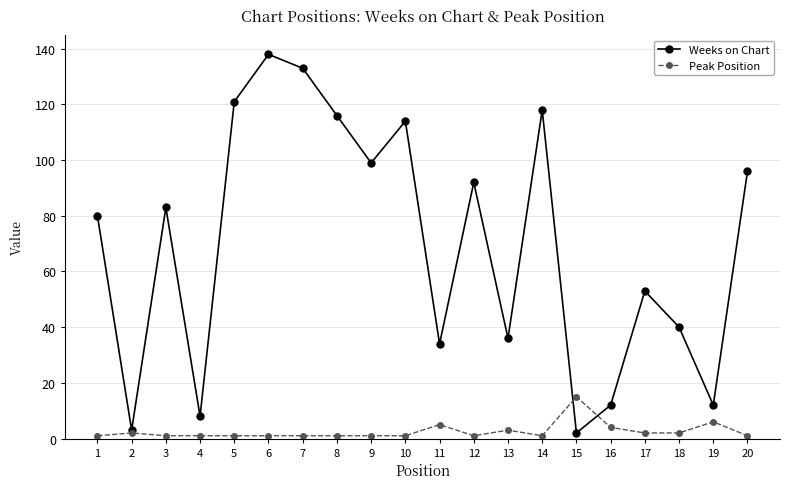

At which category is the sum across all series the highest?

6